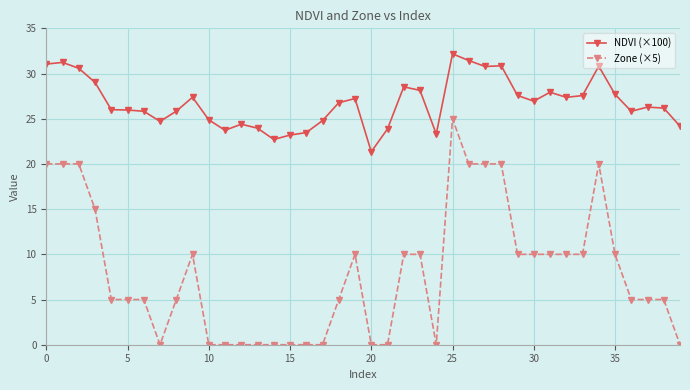

At how many categories does at least one series exceed 11?

40